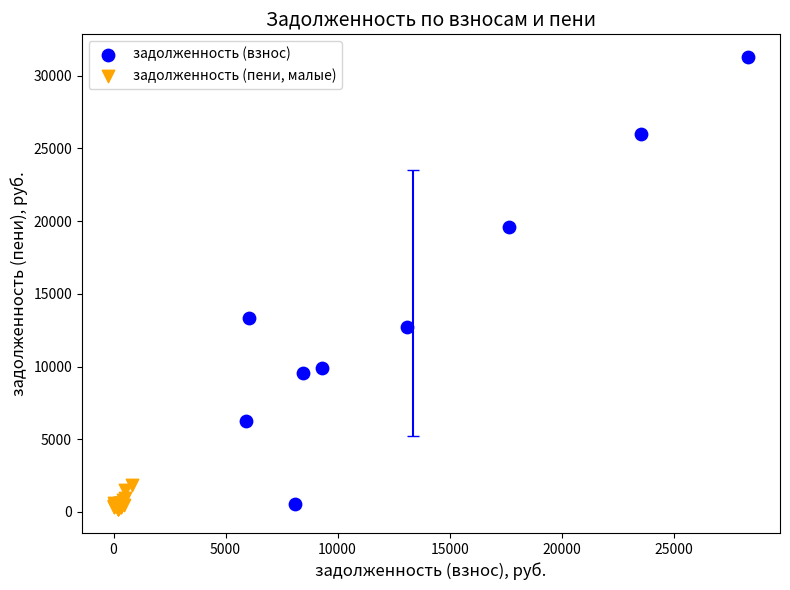

Which series contains the highest Y value?

задолженность (взнос)